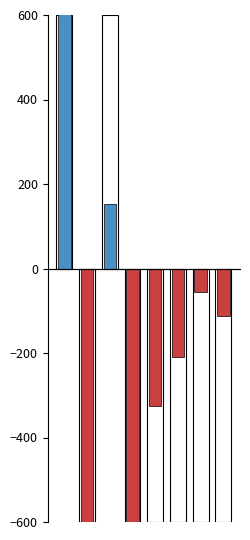

Between 4 and 5, which is larger?

4